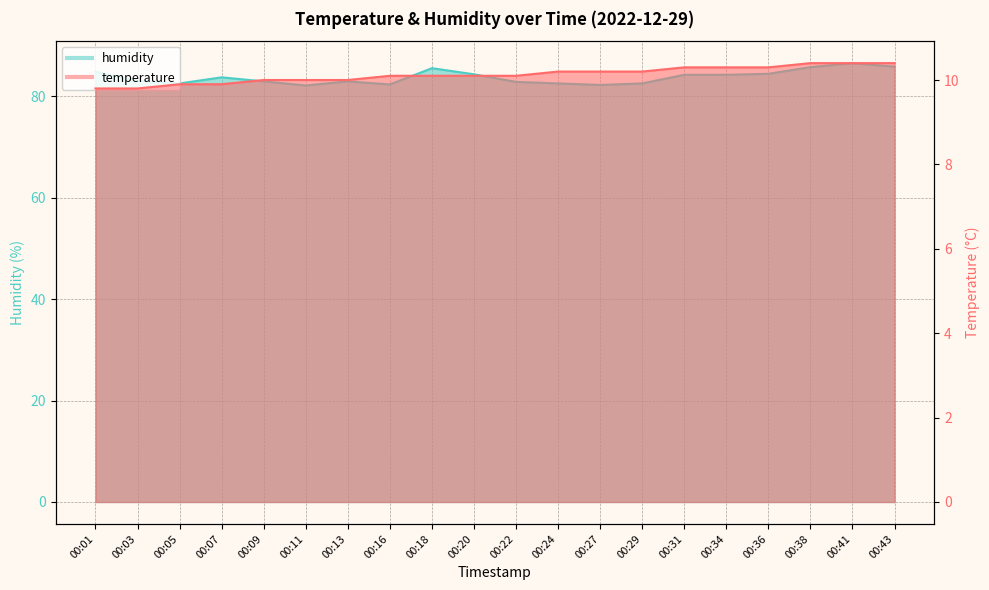

How many interior local peaks does the humidity series have?

4